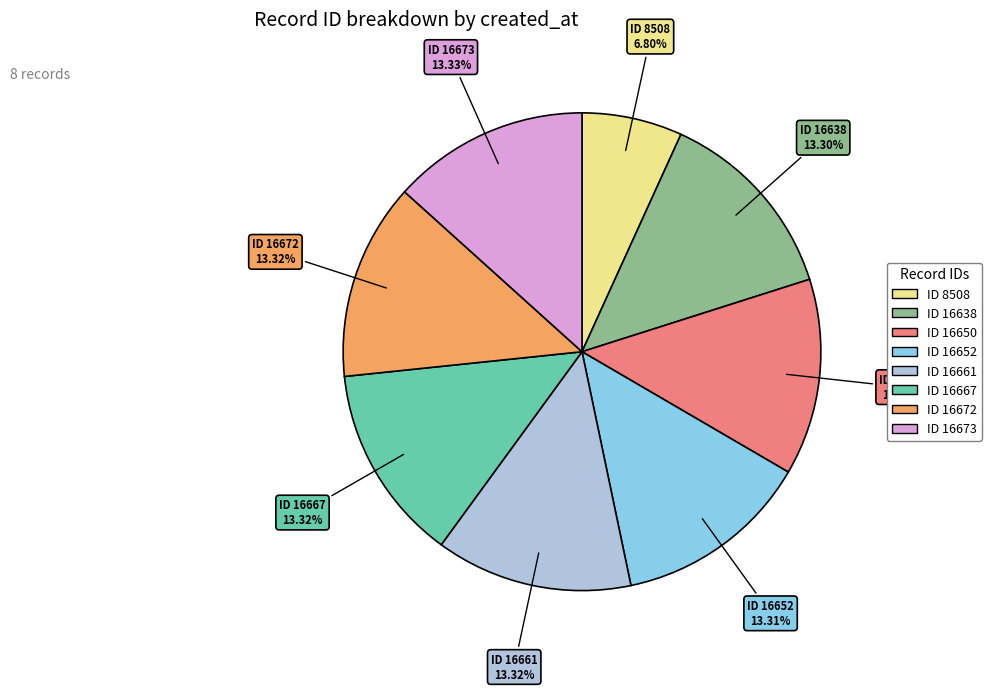

Is there a majority slice in this chart?

No